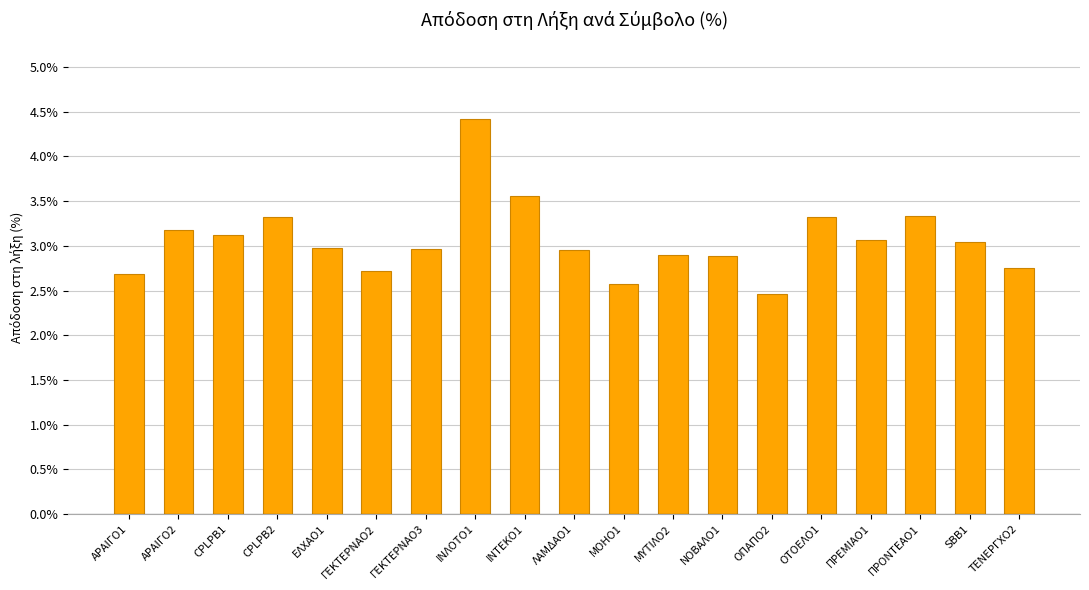

What is the label of the 1st bar from the right?

ΤΕΝΕΡΓΧΟ2